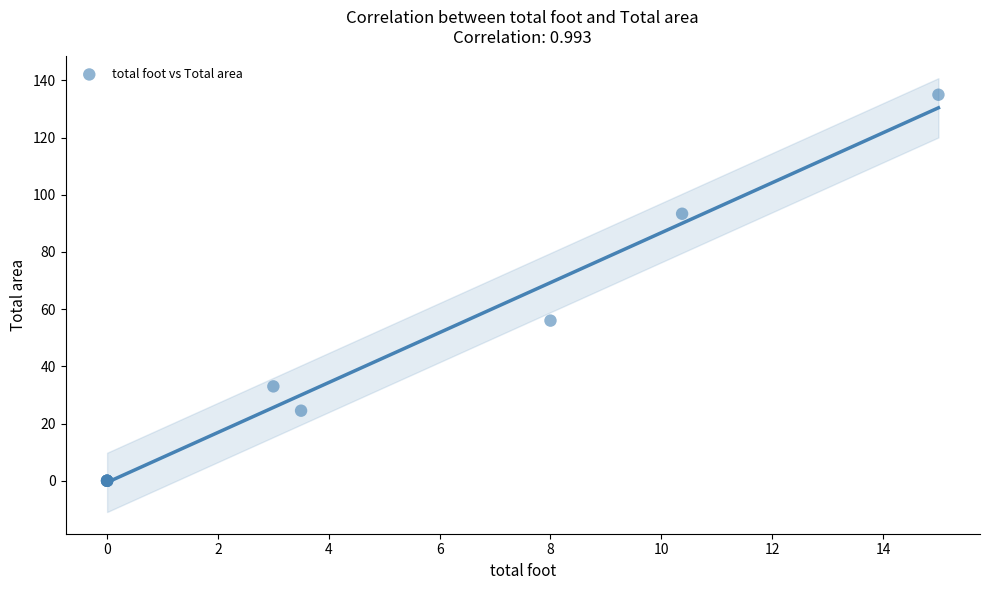

What Y value in the scatter plot is closest to 67?

56.0